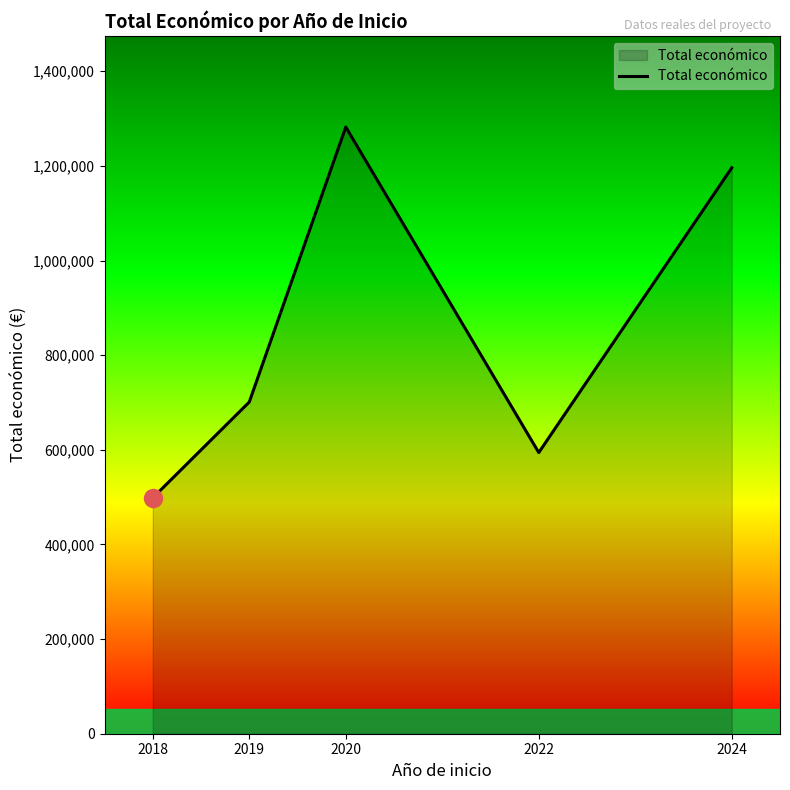

Read the value at 2024, to the nearest 10.

1195930